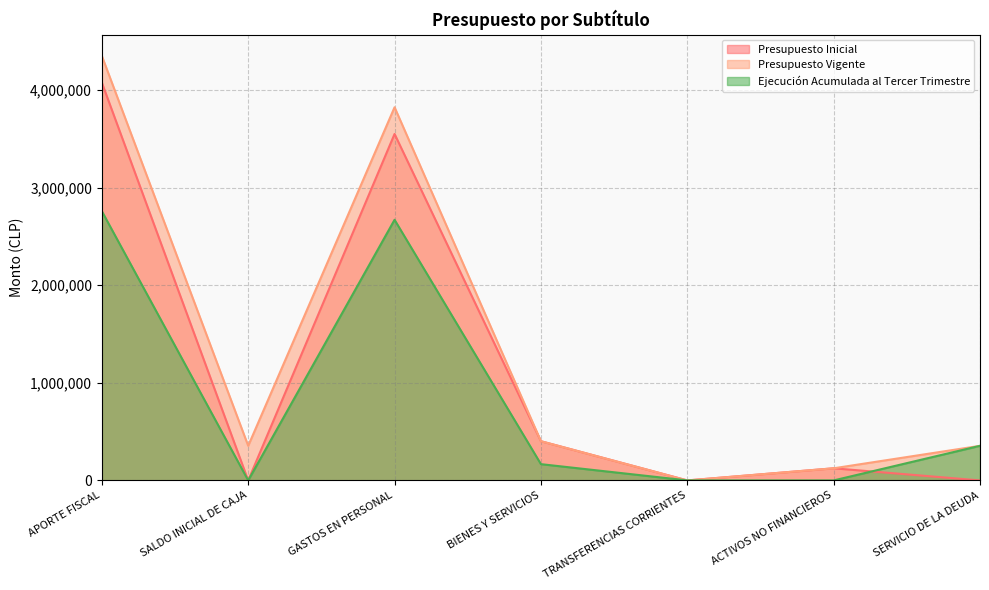

What is the label of the 3rd point from the left?

GASTOS EN PERSONAL